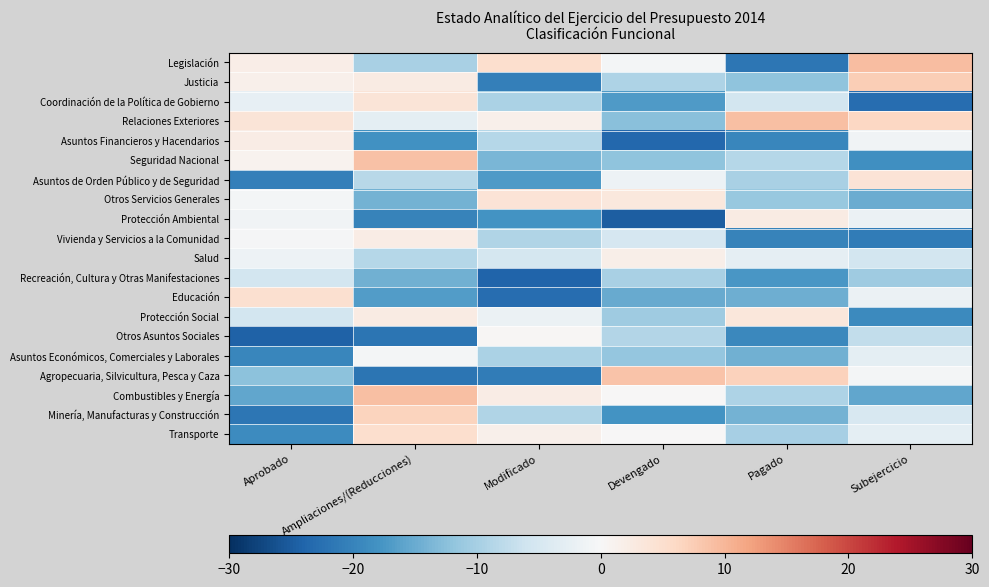

How many categories are shown in the chart?

6